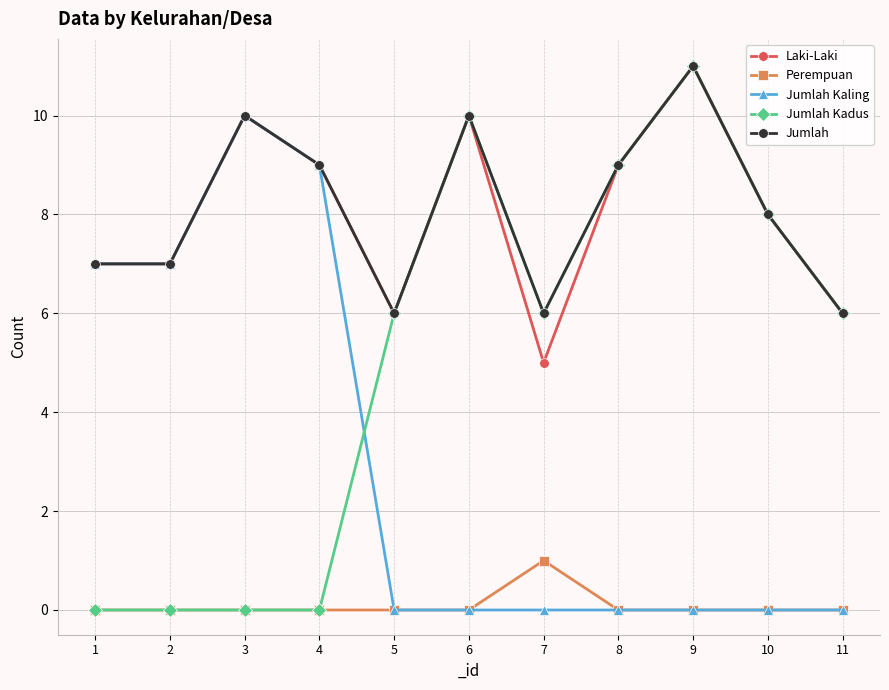

Is the value of Jumlah Kaling at 10 greater than the value of Jumlah Kadus at 6?

No